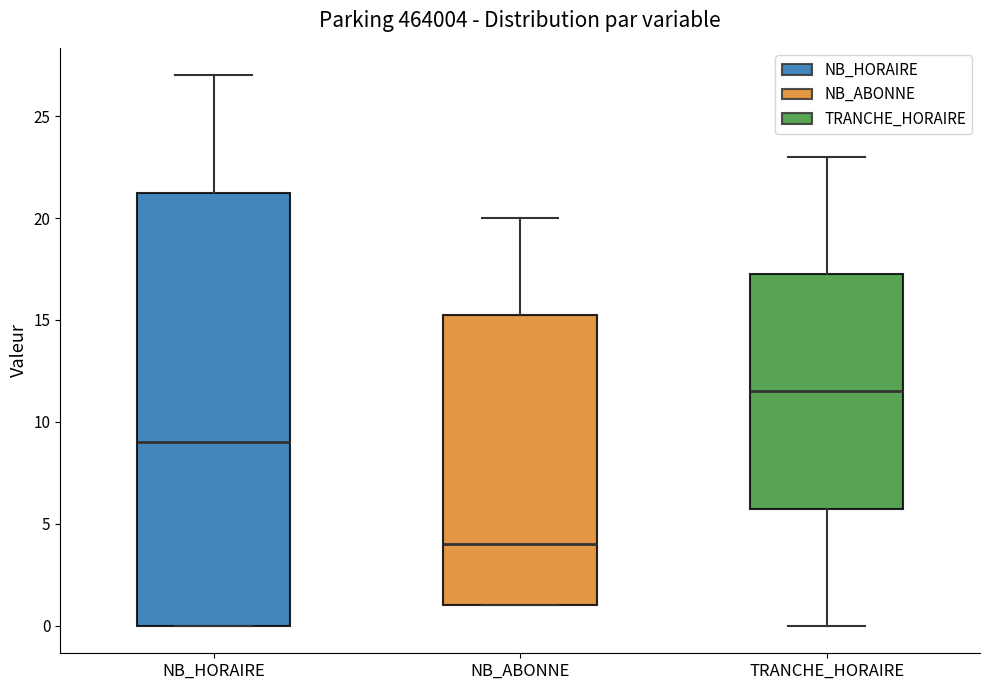

Which box's median line is the lowest?

NB_ABONNE